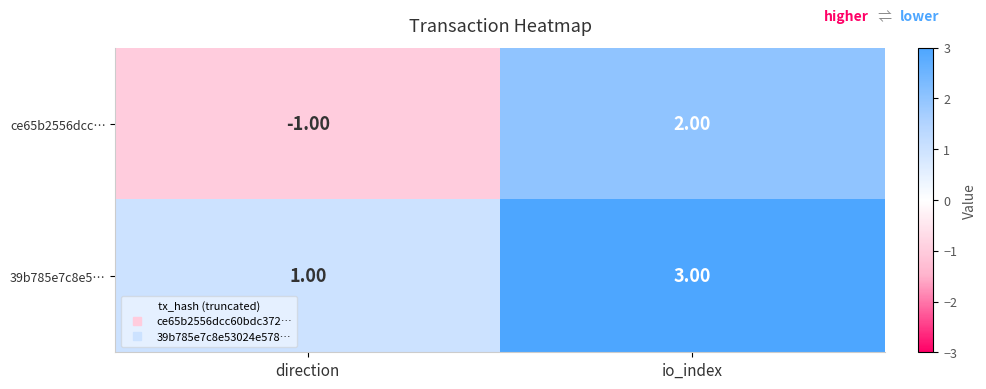

At which label is ce65b2556dcc… closest to 0?

direction